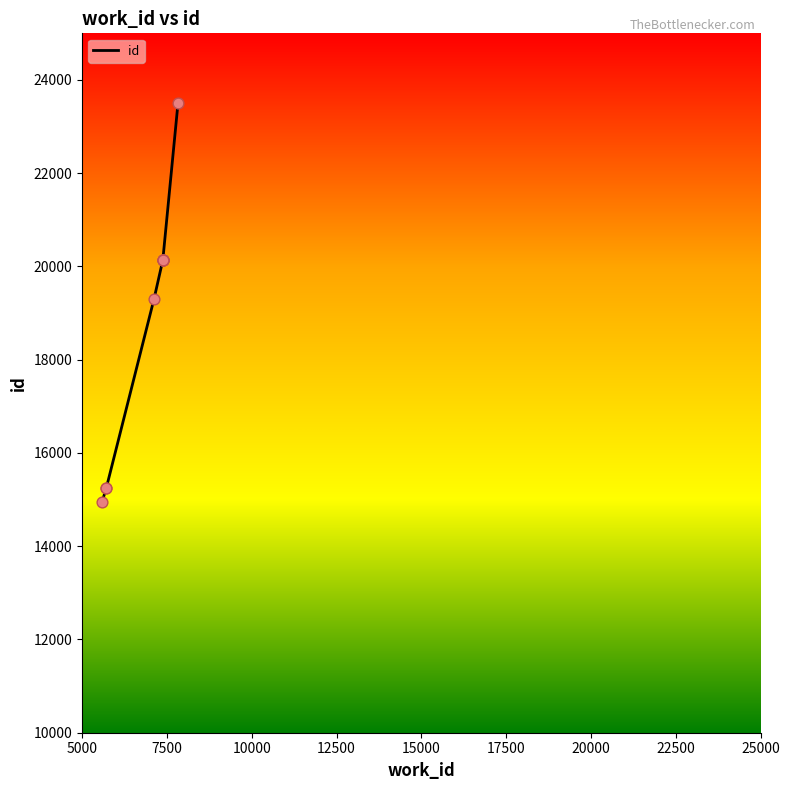

Between 7830 and 5713, which is larger?

7830